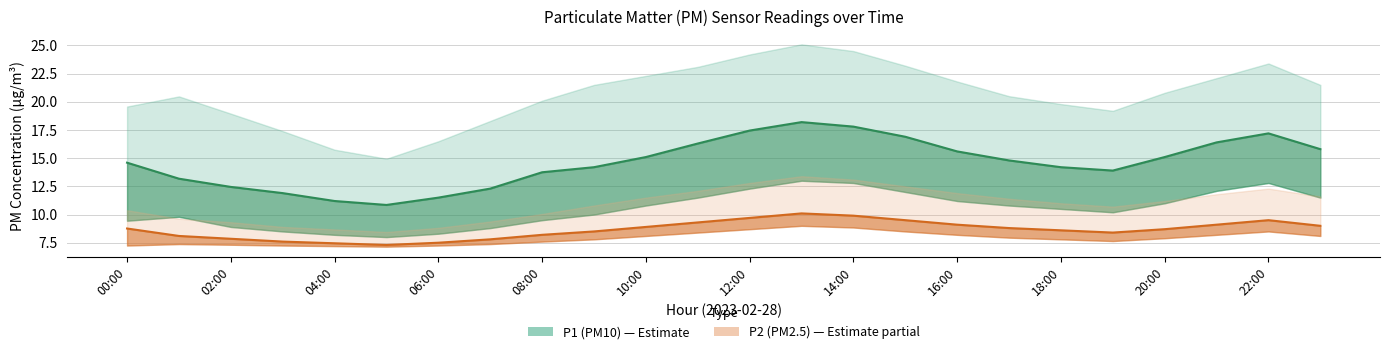

What is the total value across all series at 00:00?

23.4